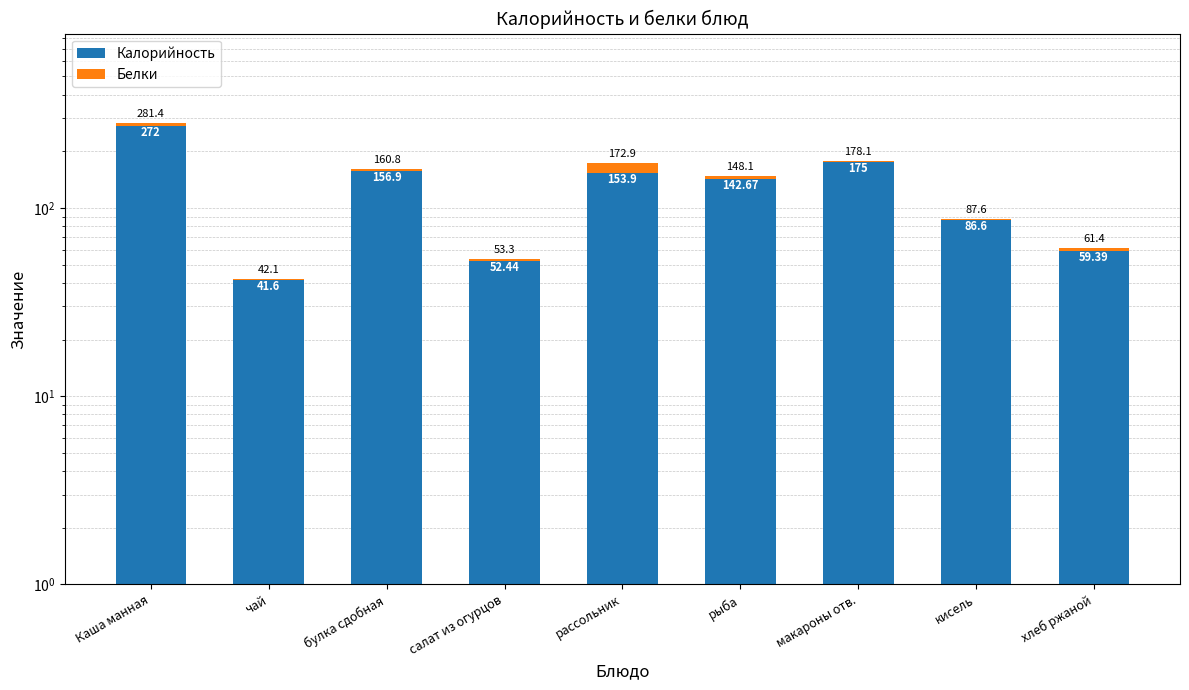

What are all the series names shown in the legend?

Калорийность, Белки